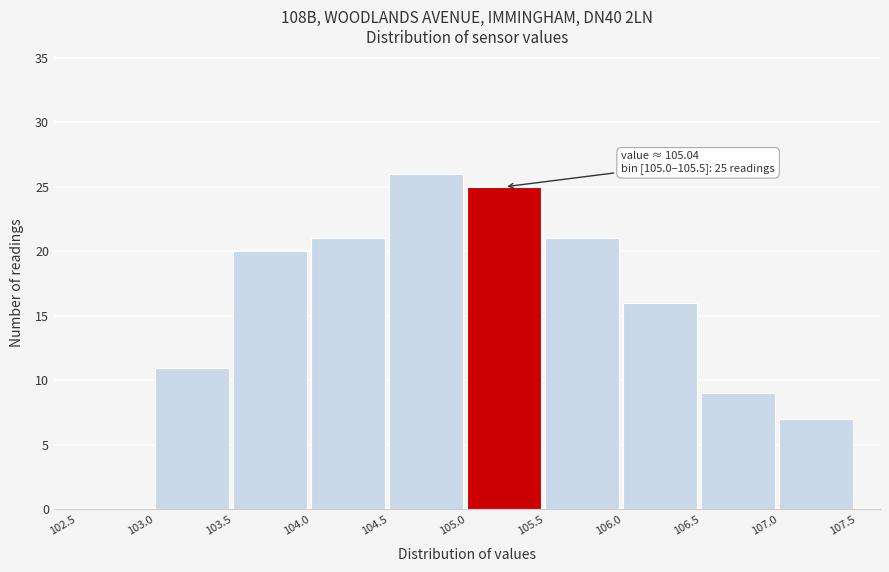

Over which range of the x-axis is the bar tallest?

104.5 to 105.0